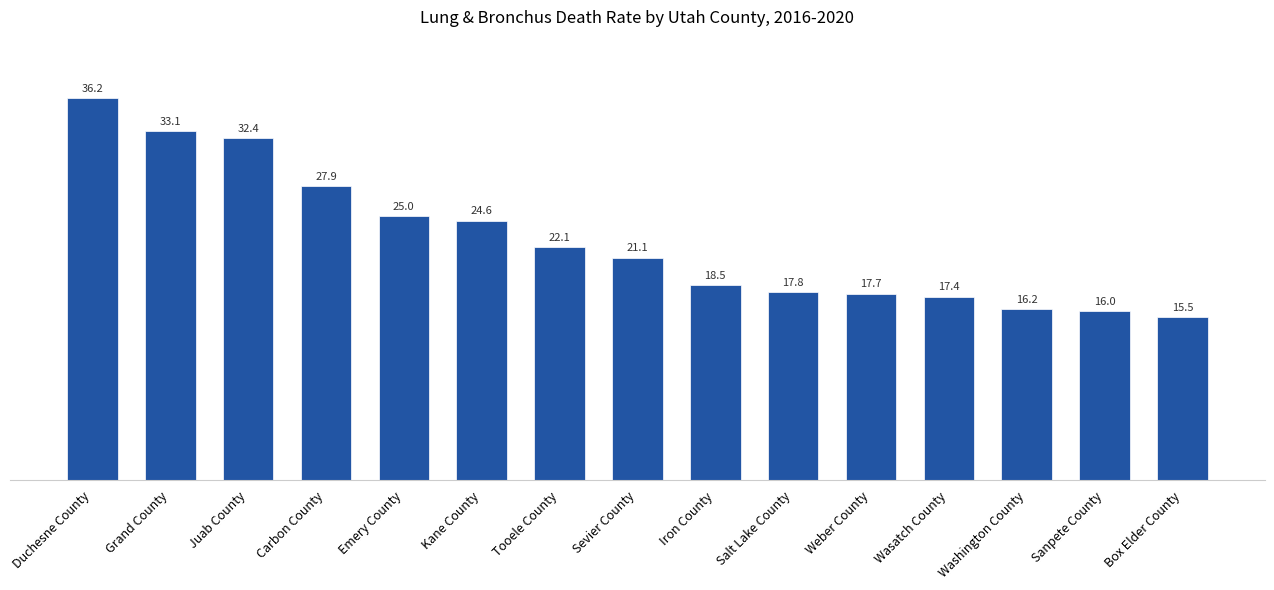

Count the number of values greater than 21.

8